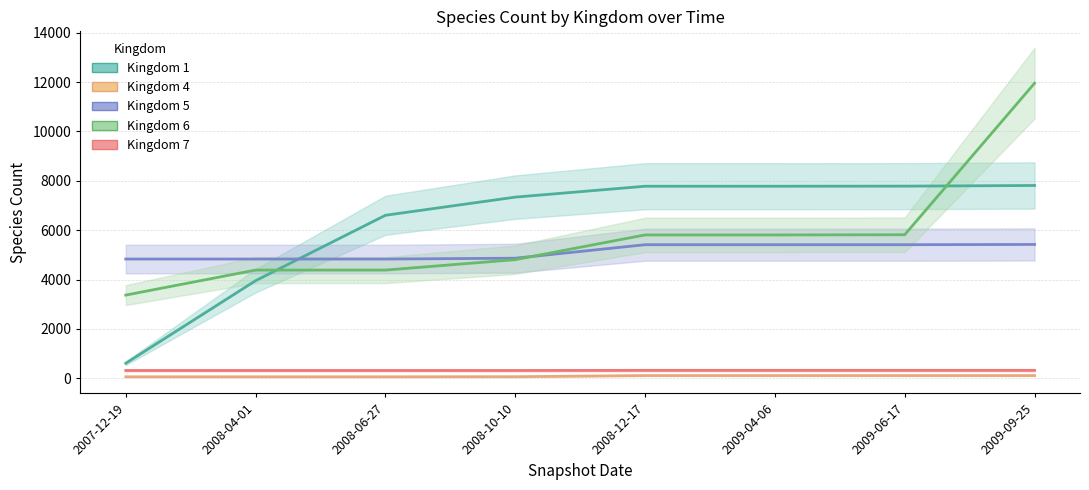

What is the average value of the Kingdom 5 series?

5126